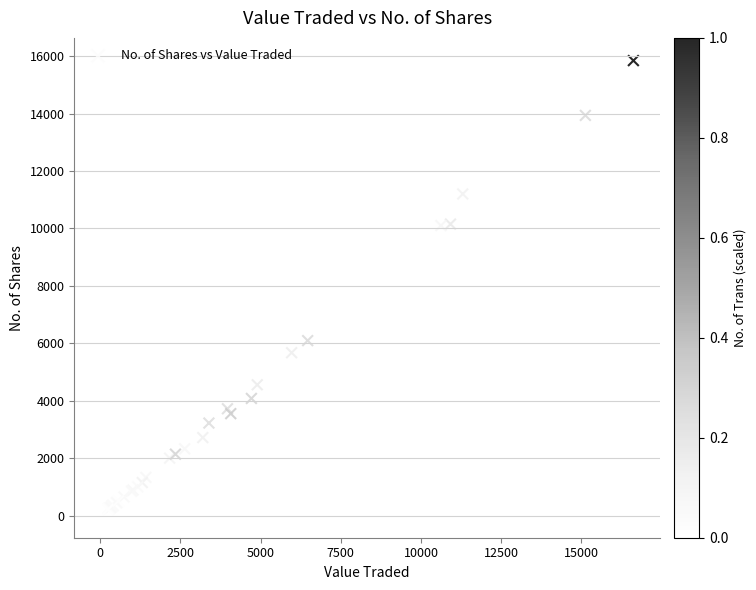

What Y value in the scatter plot is closest to 7931?

6093